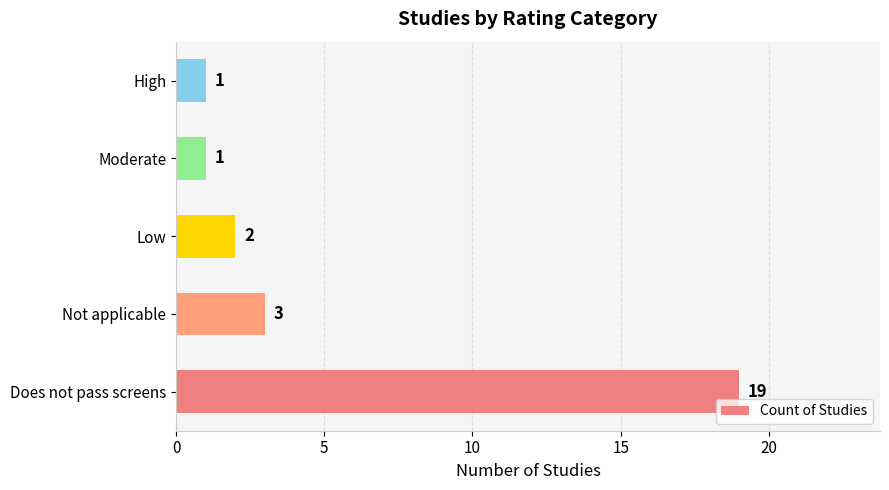

What is the change in value from Does not pass screens to High?

-18